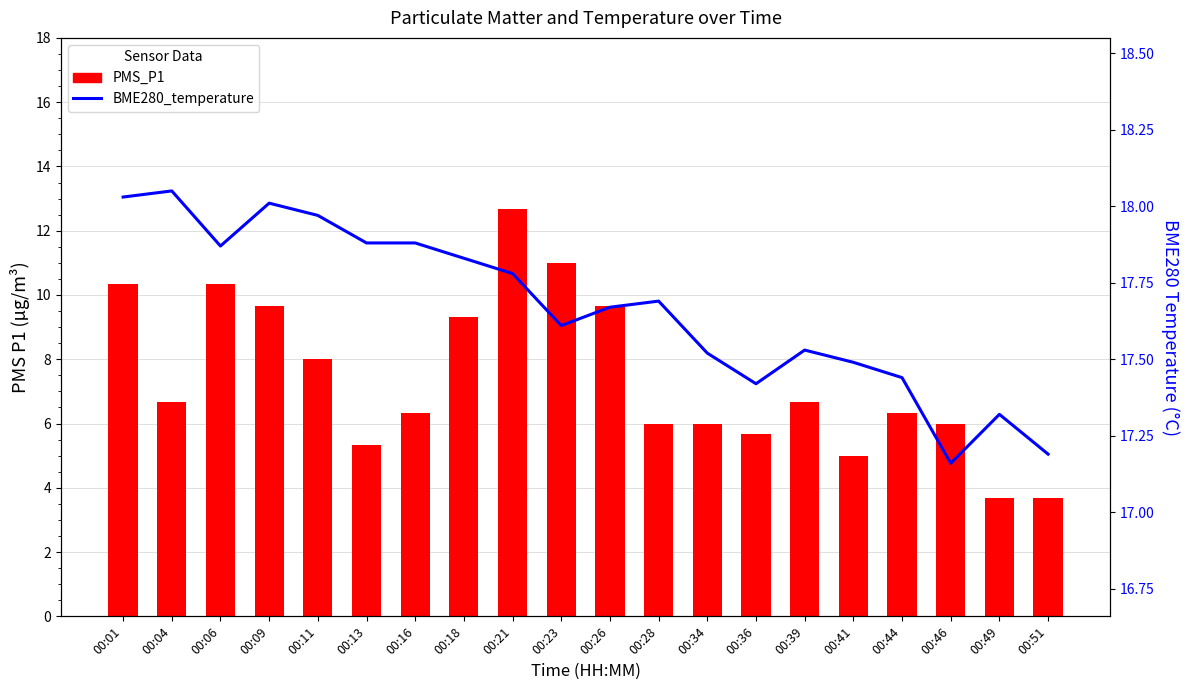

List the labels in order of PMS_P1 value, smallest first.

00:49, 00:51, 00:41, 00:13, 00:36, 00:28, 00:34, 00:46, 00:16, 00:44, 00:04, 00:39, 00:11, 00:18, 00:09, 00:26, 00:01, 00:06, 00:23, 00:21